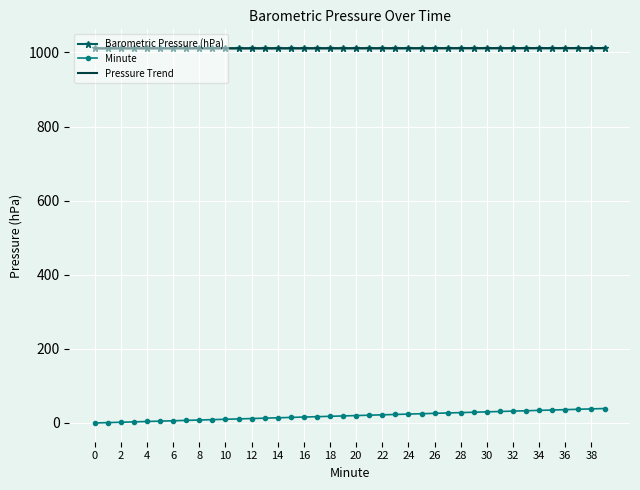

True or false: Minute and Pressure Trend intersect in this chart.

False